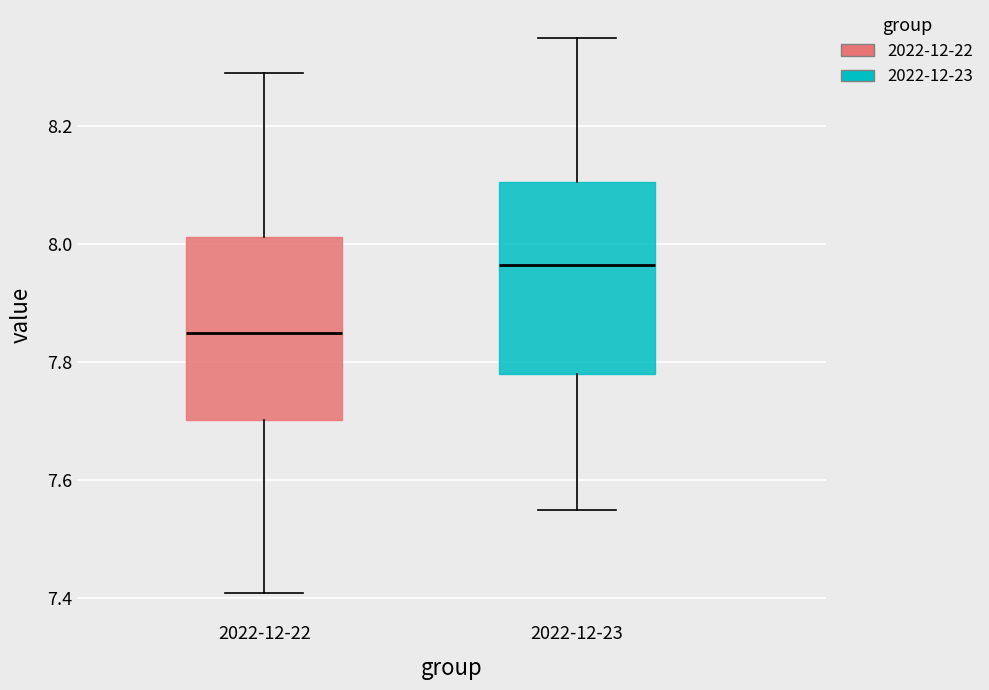

Reading left to right, read every box against the y-axis: the position of its median line, the range the box covers, and the ends of its whiskers. The values are not printed on the chart, so give them approximately, as read against the axis.

2022-12-22: median 7.86, box 7.70 to 8.02, whiskers 7.42 to 8.30
2022-12-23: median 7.96, box 7.78 to 8.10, whiskers 7.56 to 8.36